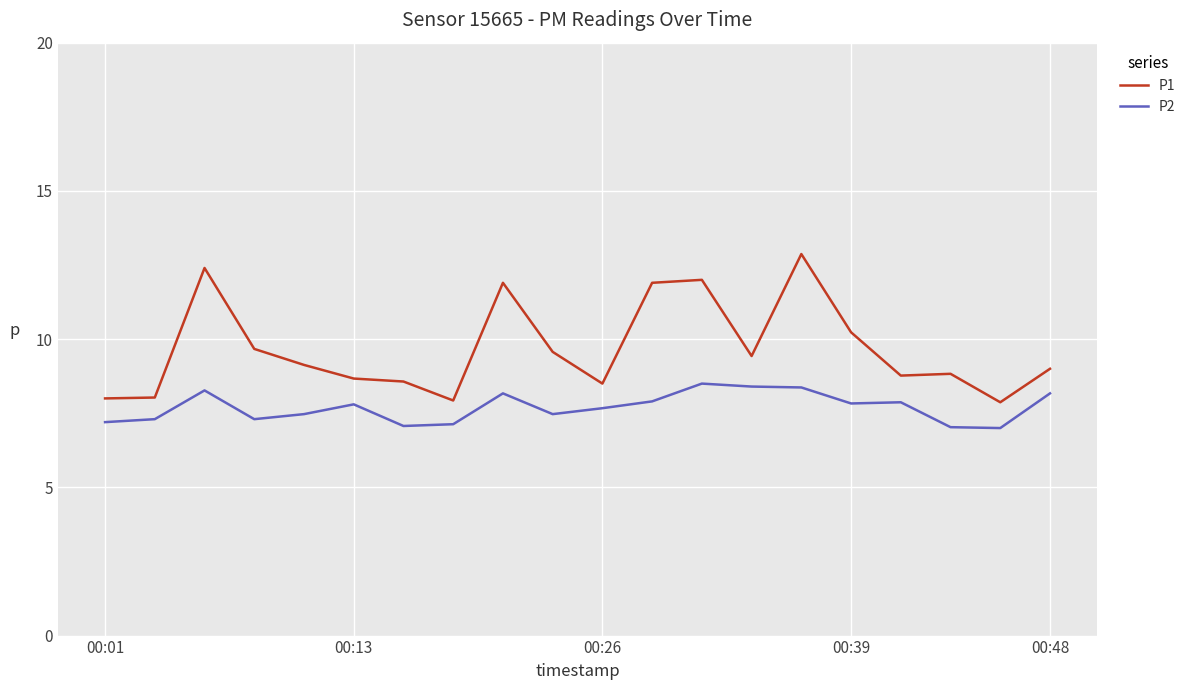

Which series has the widest spread of values?

P1